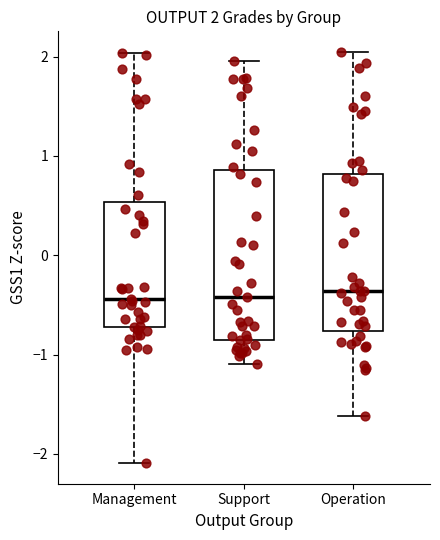

Comparing the boxes themselves (not the whiskers), which one is the tallest?

Support